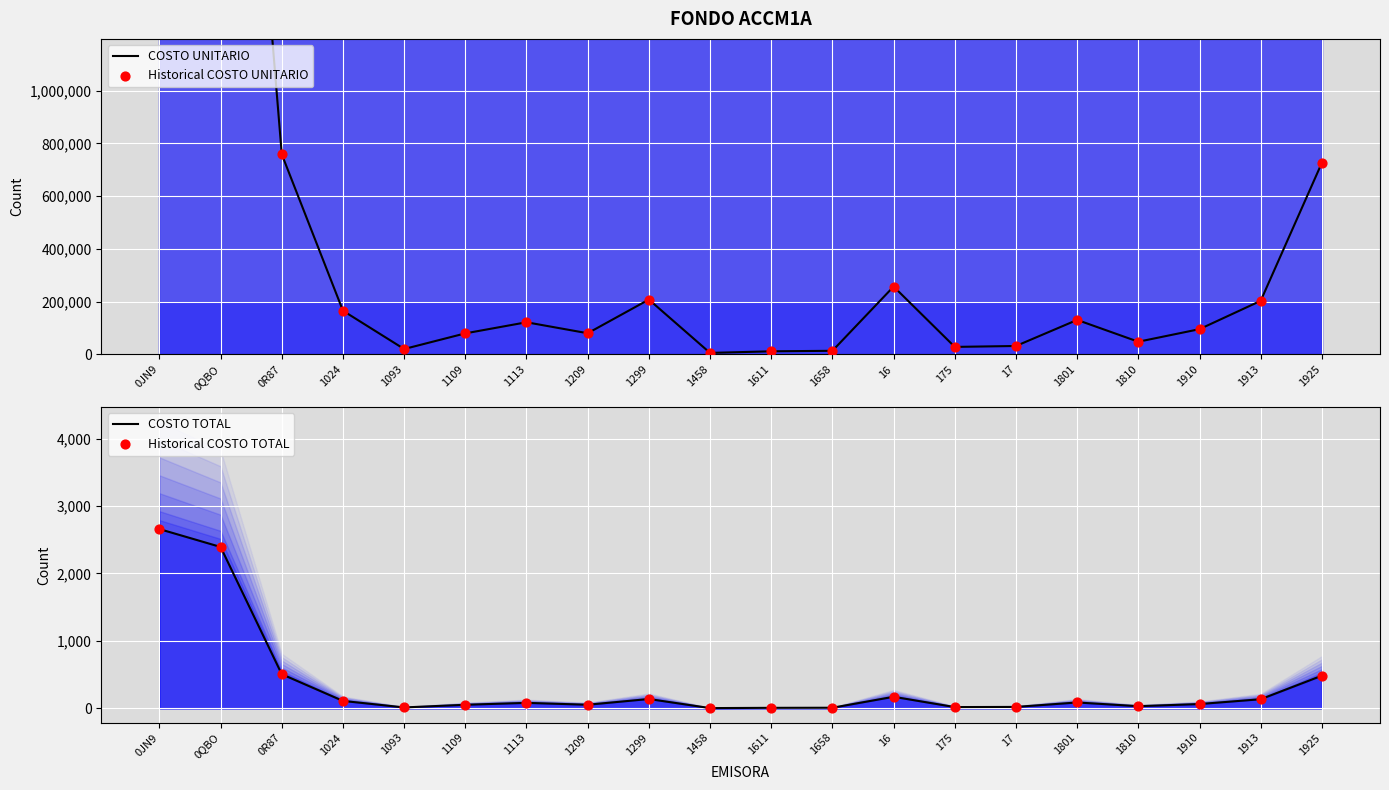

Which series has the widest spread of Y values?

COSTO UNITARIO